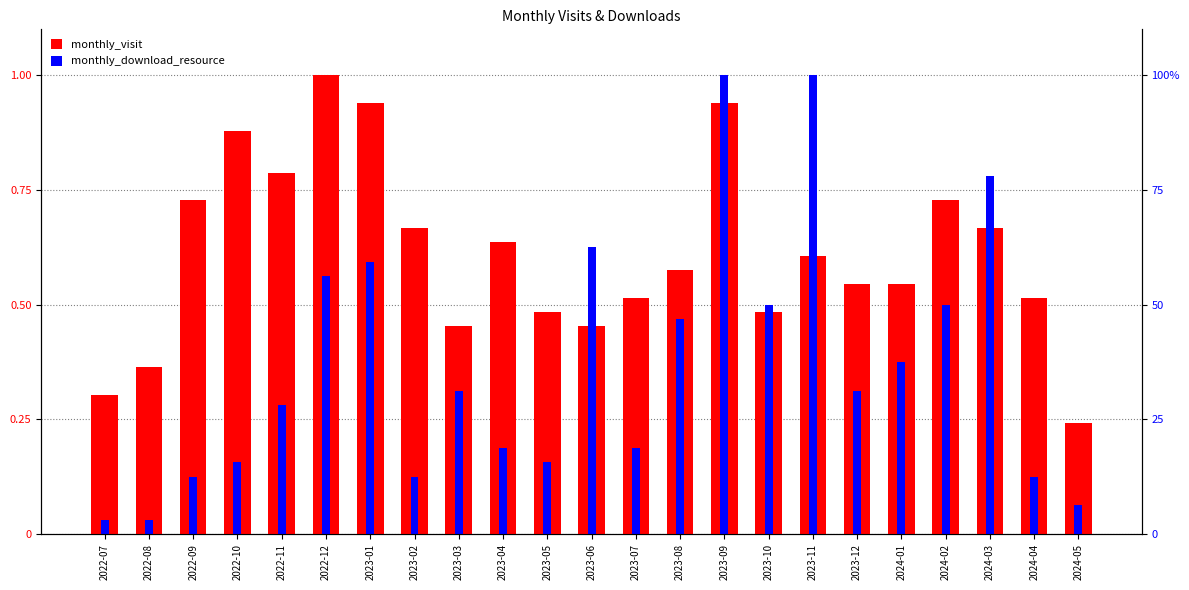

Reading left to right, what are all the values shown in this chart?

monthly_visit: 0.3	0.4	0.7	0.9	0.8	1.0	0.9	0.7	0.5	0.6	0.5	0.5	0.5	0.6	0.9	0.5	0.6	0.5	0.5	0.7	0.7	0.5	0.2
monthly_download_resource: 0.0	0.0	0.1	0.2	0.3	0.6	0.6	0.1	0.3	0.2	0.2	0.6	0.2	0.5	1.0	0.5	1.0	0.3	0.4	0.5	0.8	0.1	0.1